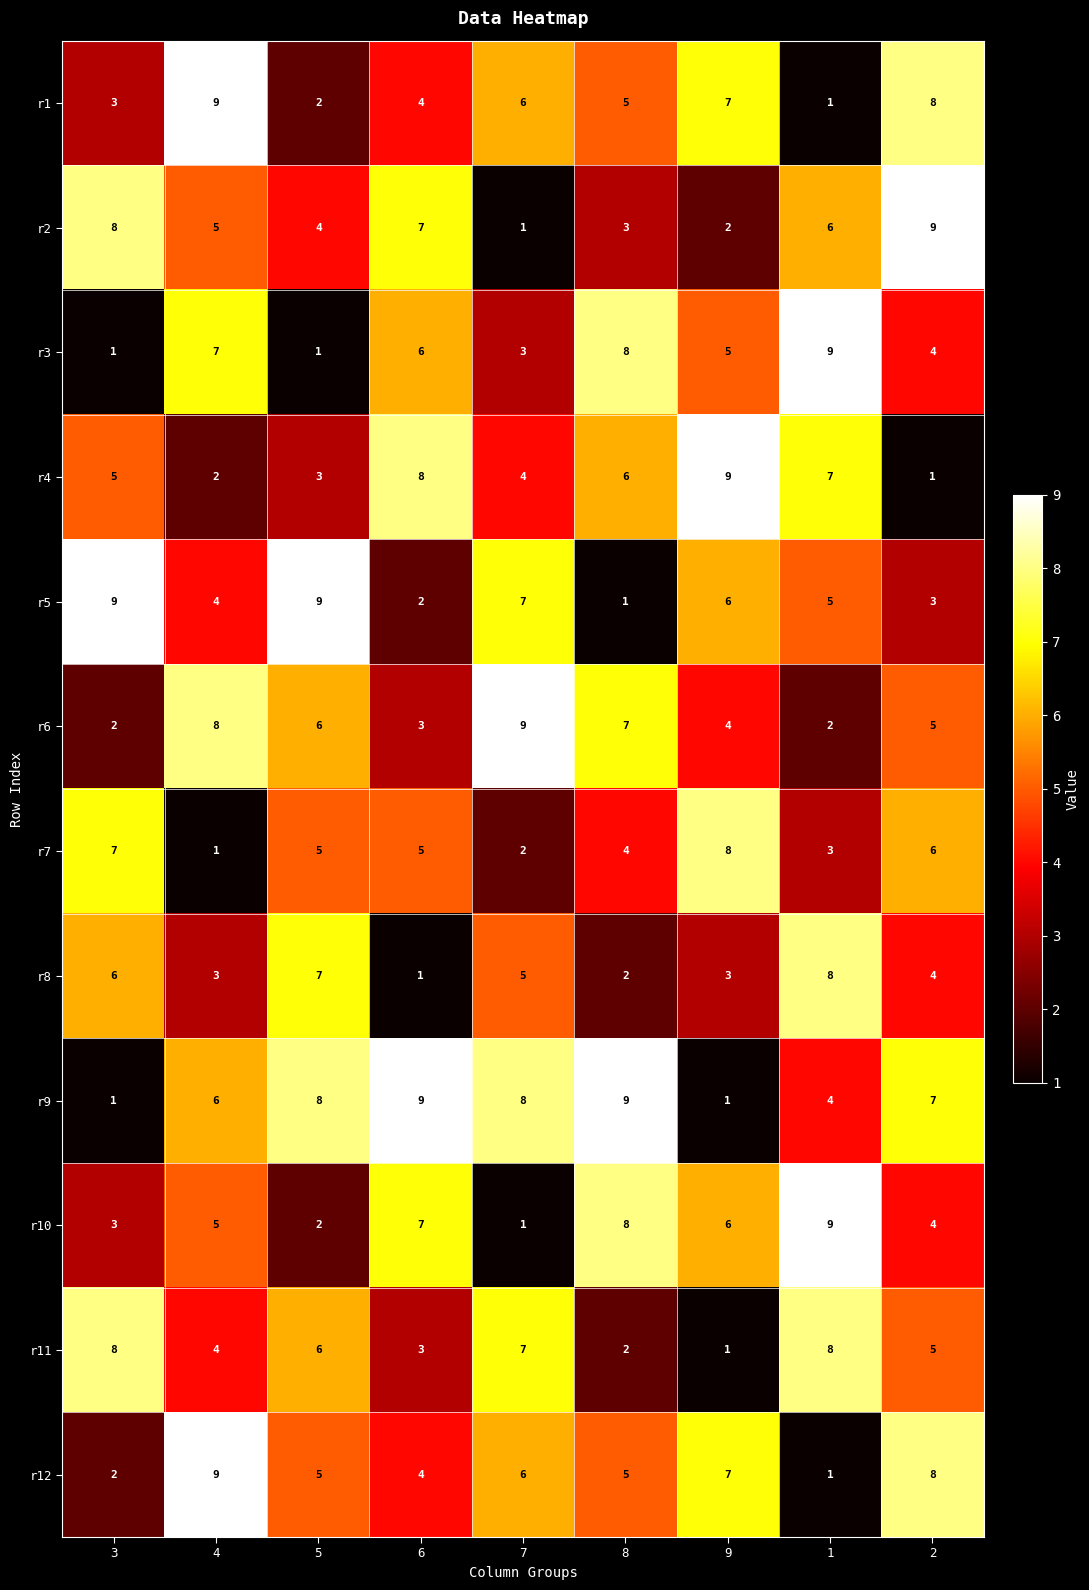

Count the number of categories in the chart.

9